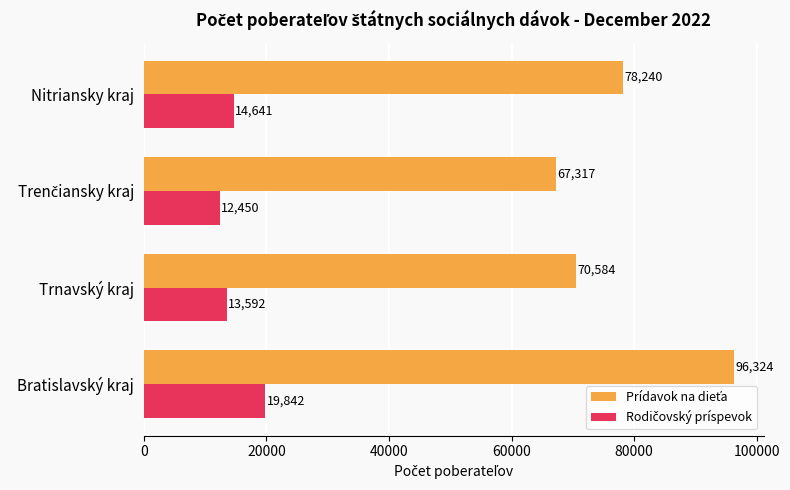

What is the minimum value shown in the chart?

12450